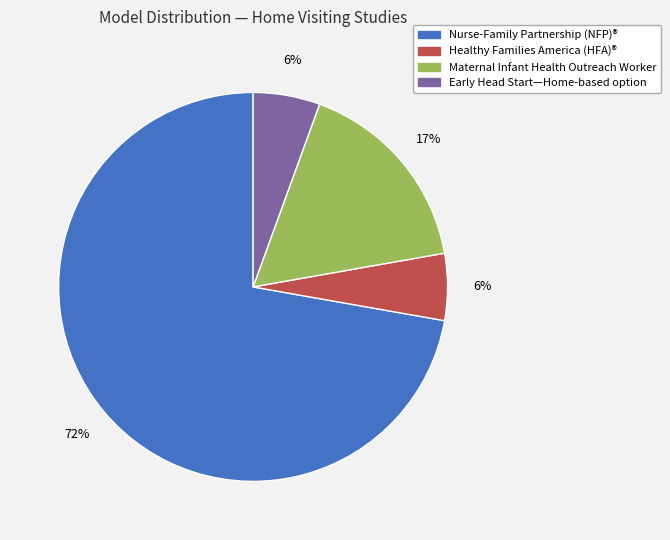

True or false: Maternal Infant Health Outreach Worker accounts for 5% of the total.

False